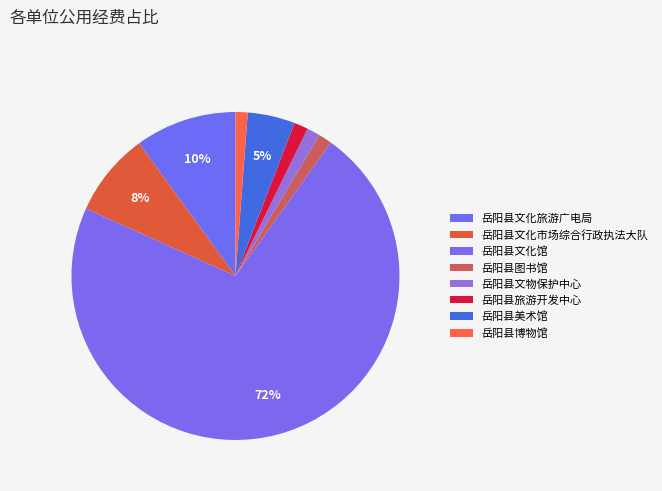

What portion of the pie excludes 岳阳县图书馆?

98.7%